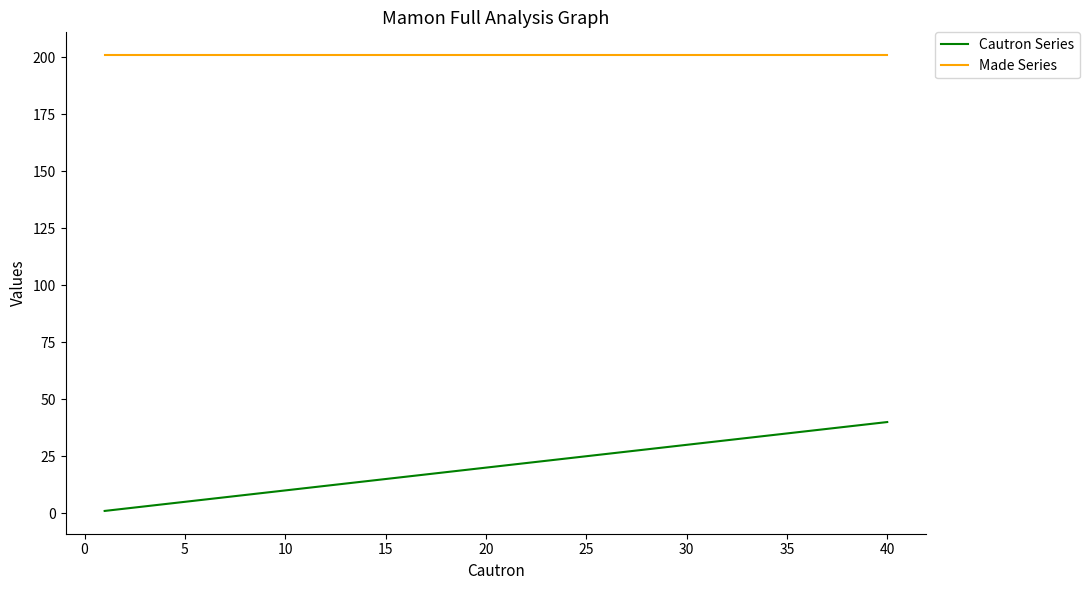

Which series has the largest range (max minus min)?

Cautron Series